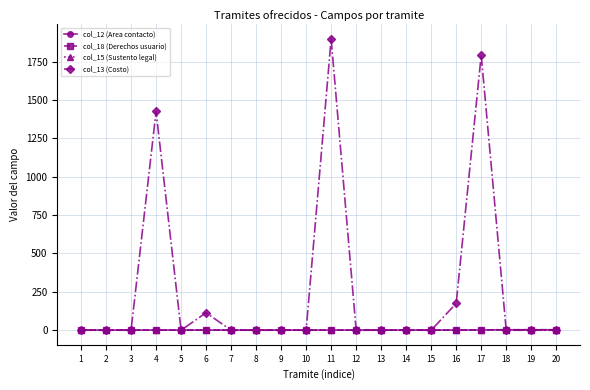

Reading left to right, what are all the values shown in this chart?

col_12 (Area contacto): 1	1	1	1	1	1	1	1	1	1	1	1	1	1	1	1	2	3	3	3
col_18 (Derechos usuario): 1	1	1	1	1	1	1	1	1	1	1	1	1	1	1	1	2	3	3	3
col_15 (Sustento legal): 1	1	1	1	1	1	1	1	1	1	1	1	1	1	1	1	1	2	2	2
col_13 (Costo): 0	0	0	1425	0	114	0	0	0	0	1897	0	0	0	0	175	1792	0	0	0